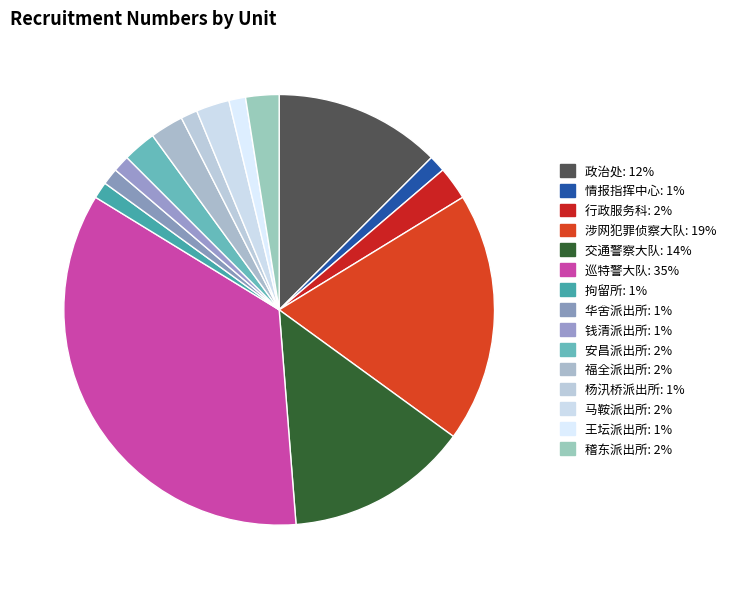

Which slice is the smallest?

情报指挥中心